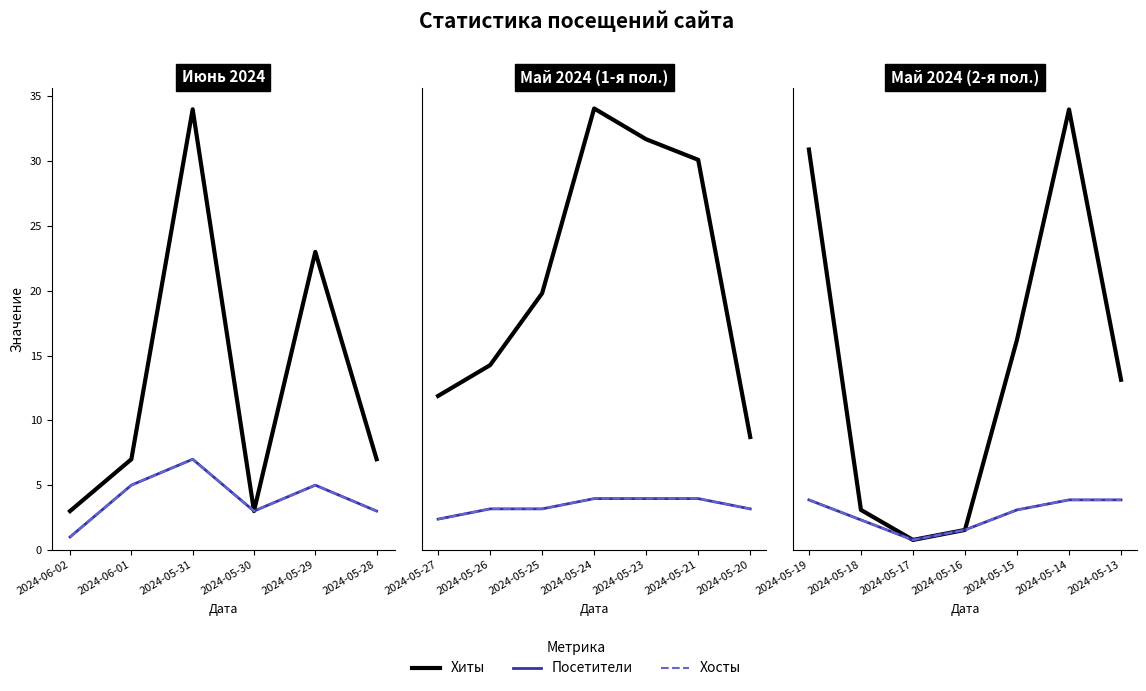

What is the greatest value displayed?

34